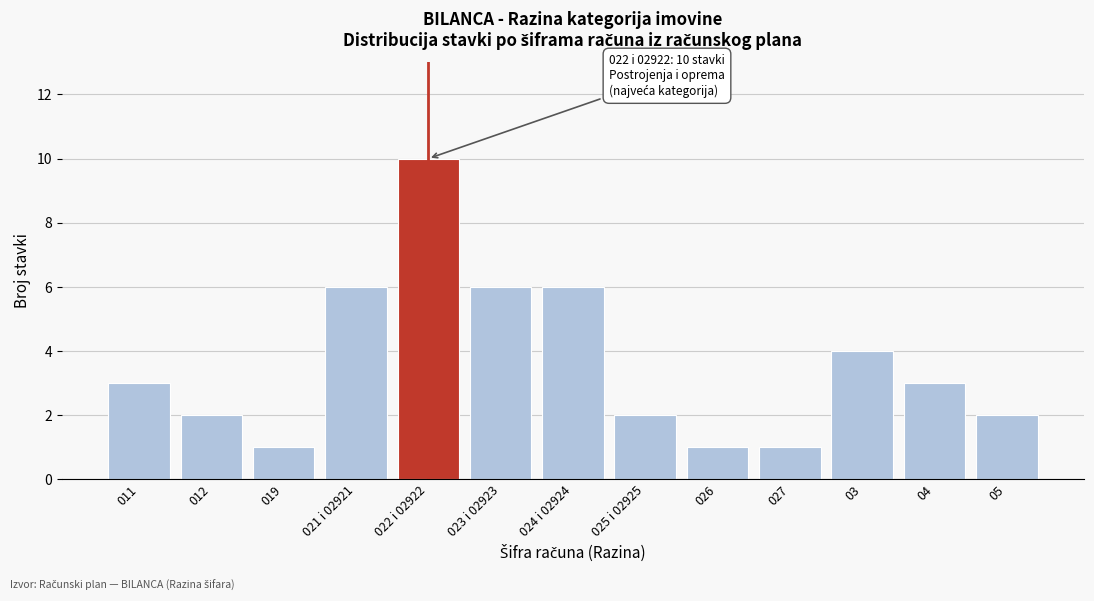

Reading left to right, what are all the values shown in this chart?

011=3	012=2	019=1	021 i 02921=6	022 i 02922=10	023 i 02923=6	024 i 02924=6	025 i 02925=2	026=1	027=1	03=4	04=3	05=2